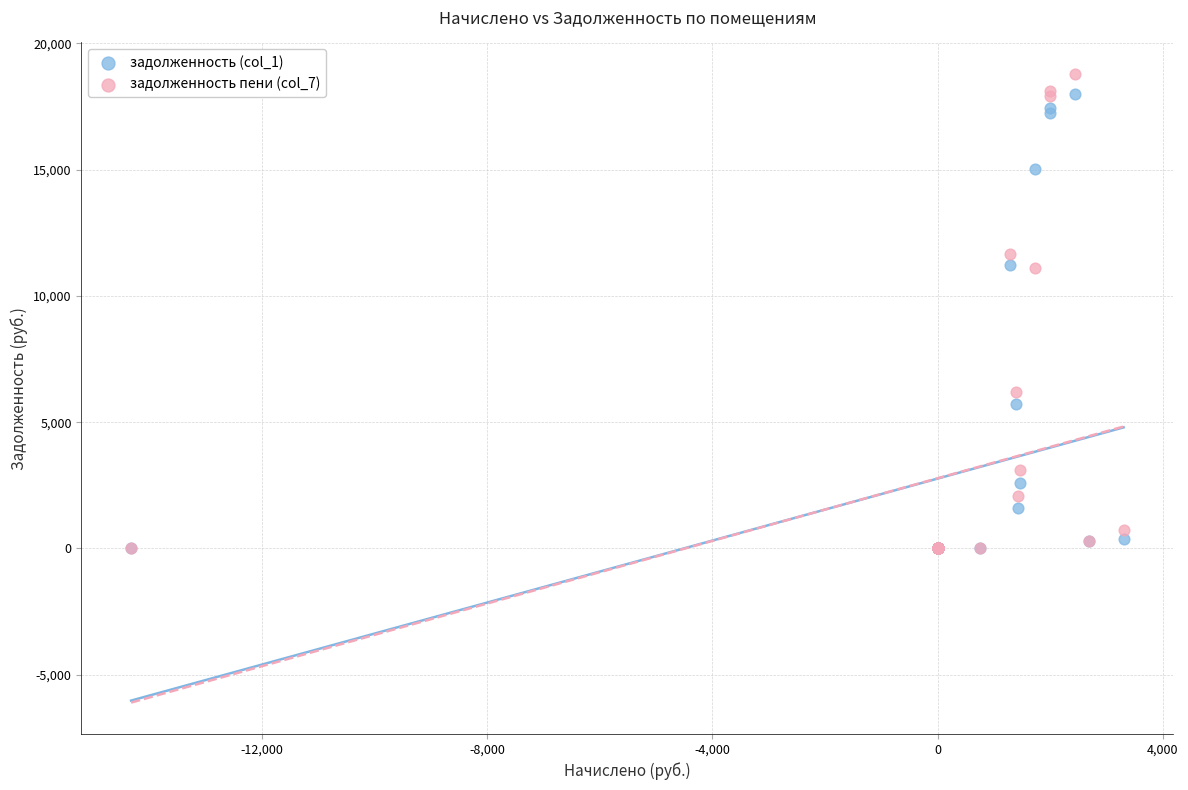

What are all the series names shown in the legend?

задолженность (col_1), задолженность пени (col_7)